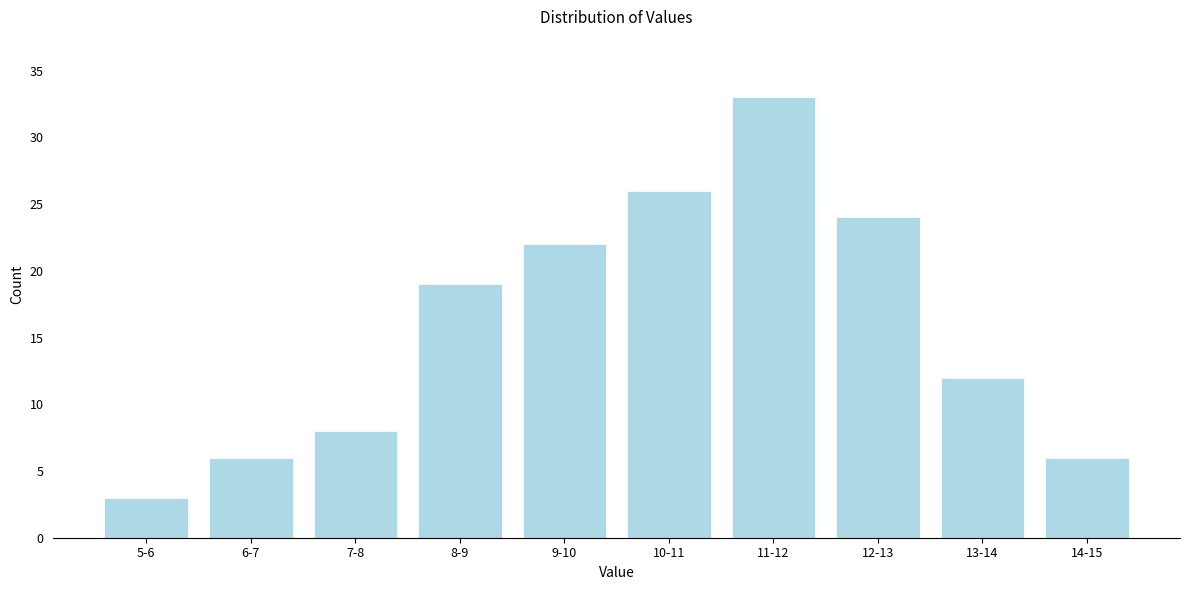

Reading left to right, list all the values displayed in this chart.

3	6	8	19	22	26	33	24	12	6